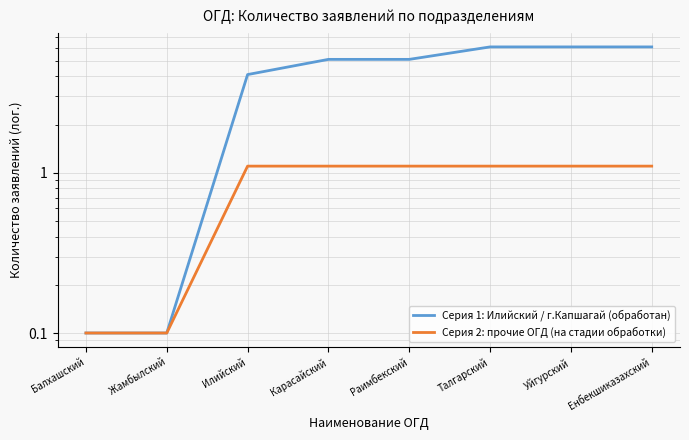

Count the Серия 2: прочие ОГД (на стадии обработки) values in the range 1 to 2.

6